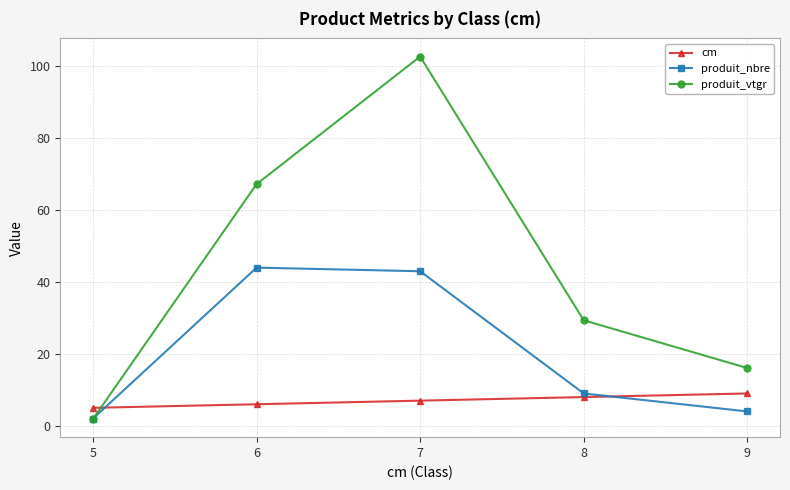

True or false: produit_vtgr has more than 2 points higher than both neighbors.

False